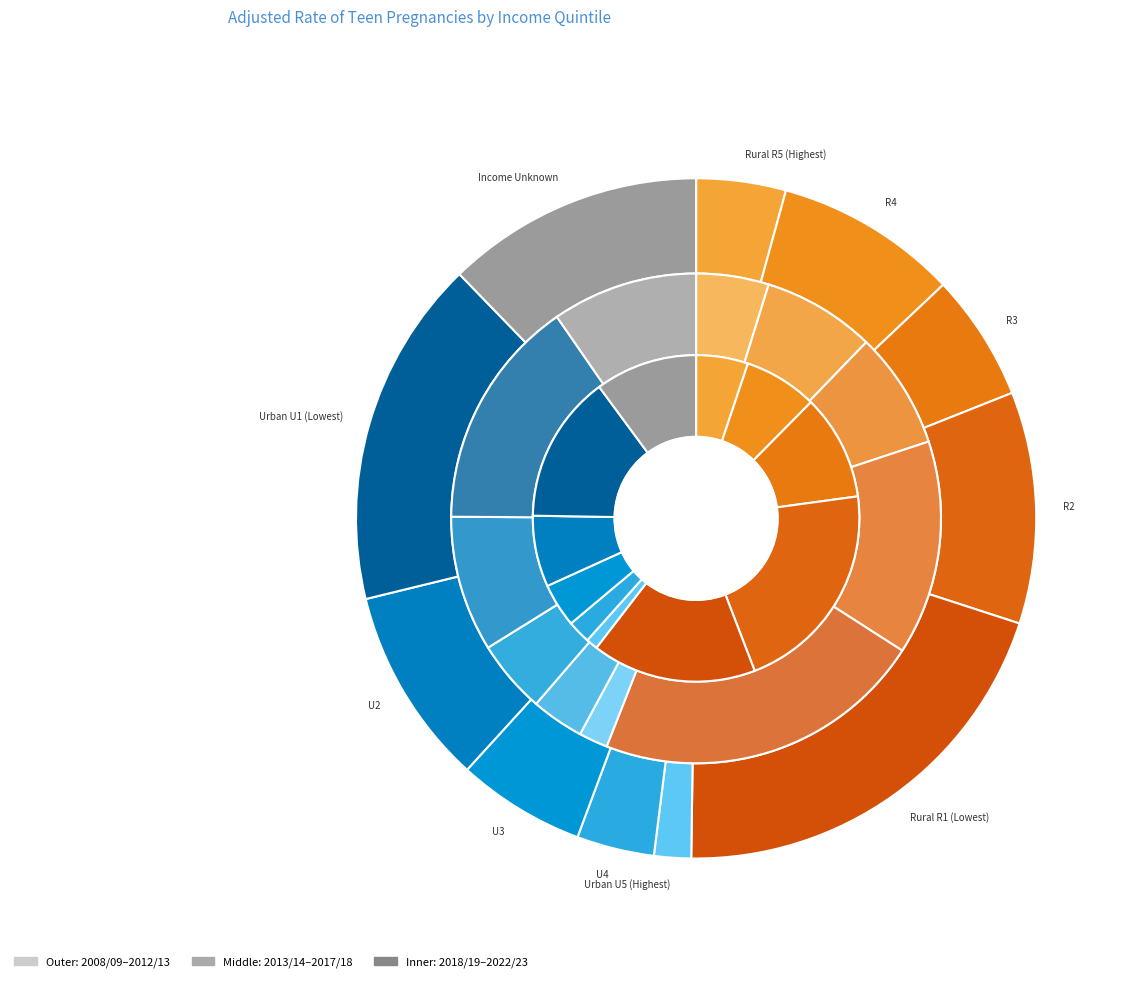

True or false: U4 accounts for 2% of the total.

True